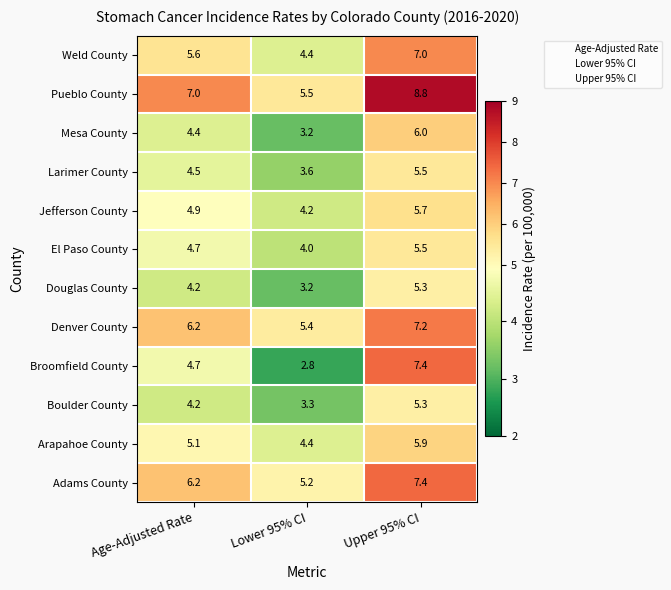

The Adams County series shows 5.2 at Lower 95% CI. True or false?

True